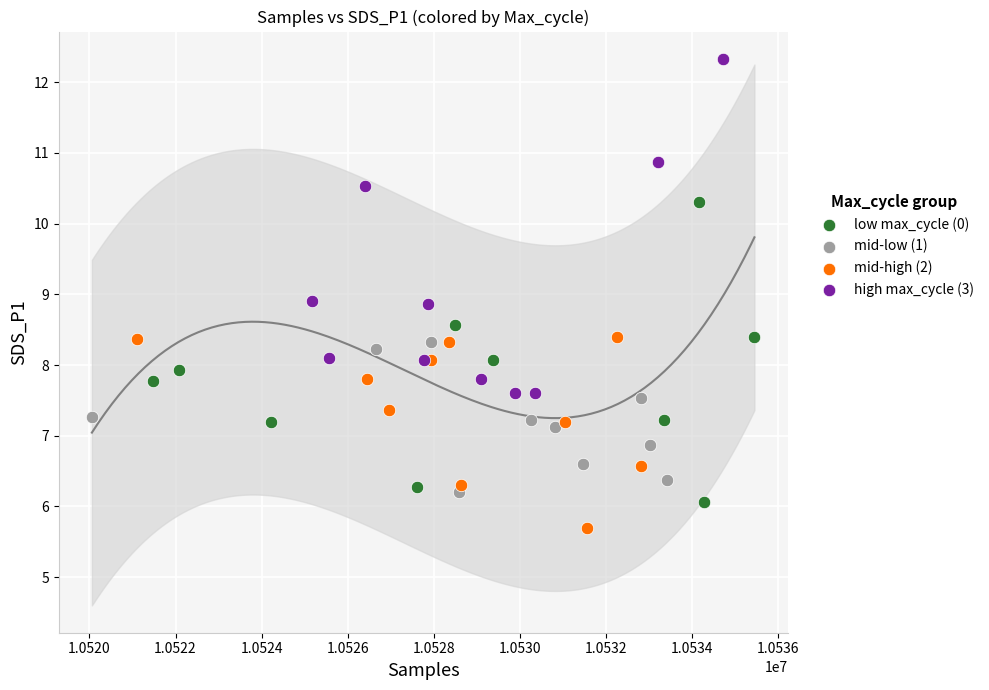

Which series has the largest Y range (max minus min)?

high max_cycle (3)